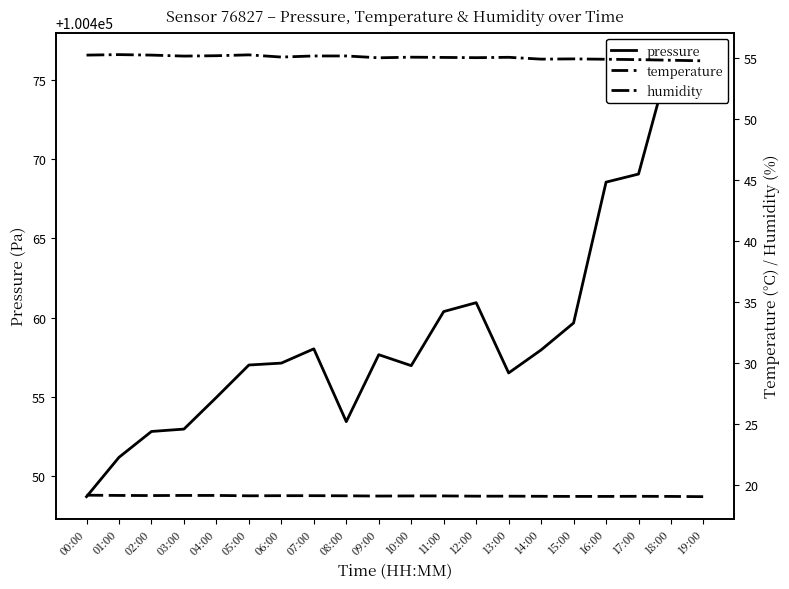

True or false: humidity and temperature intersect in this chart.

False